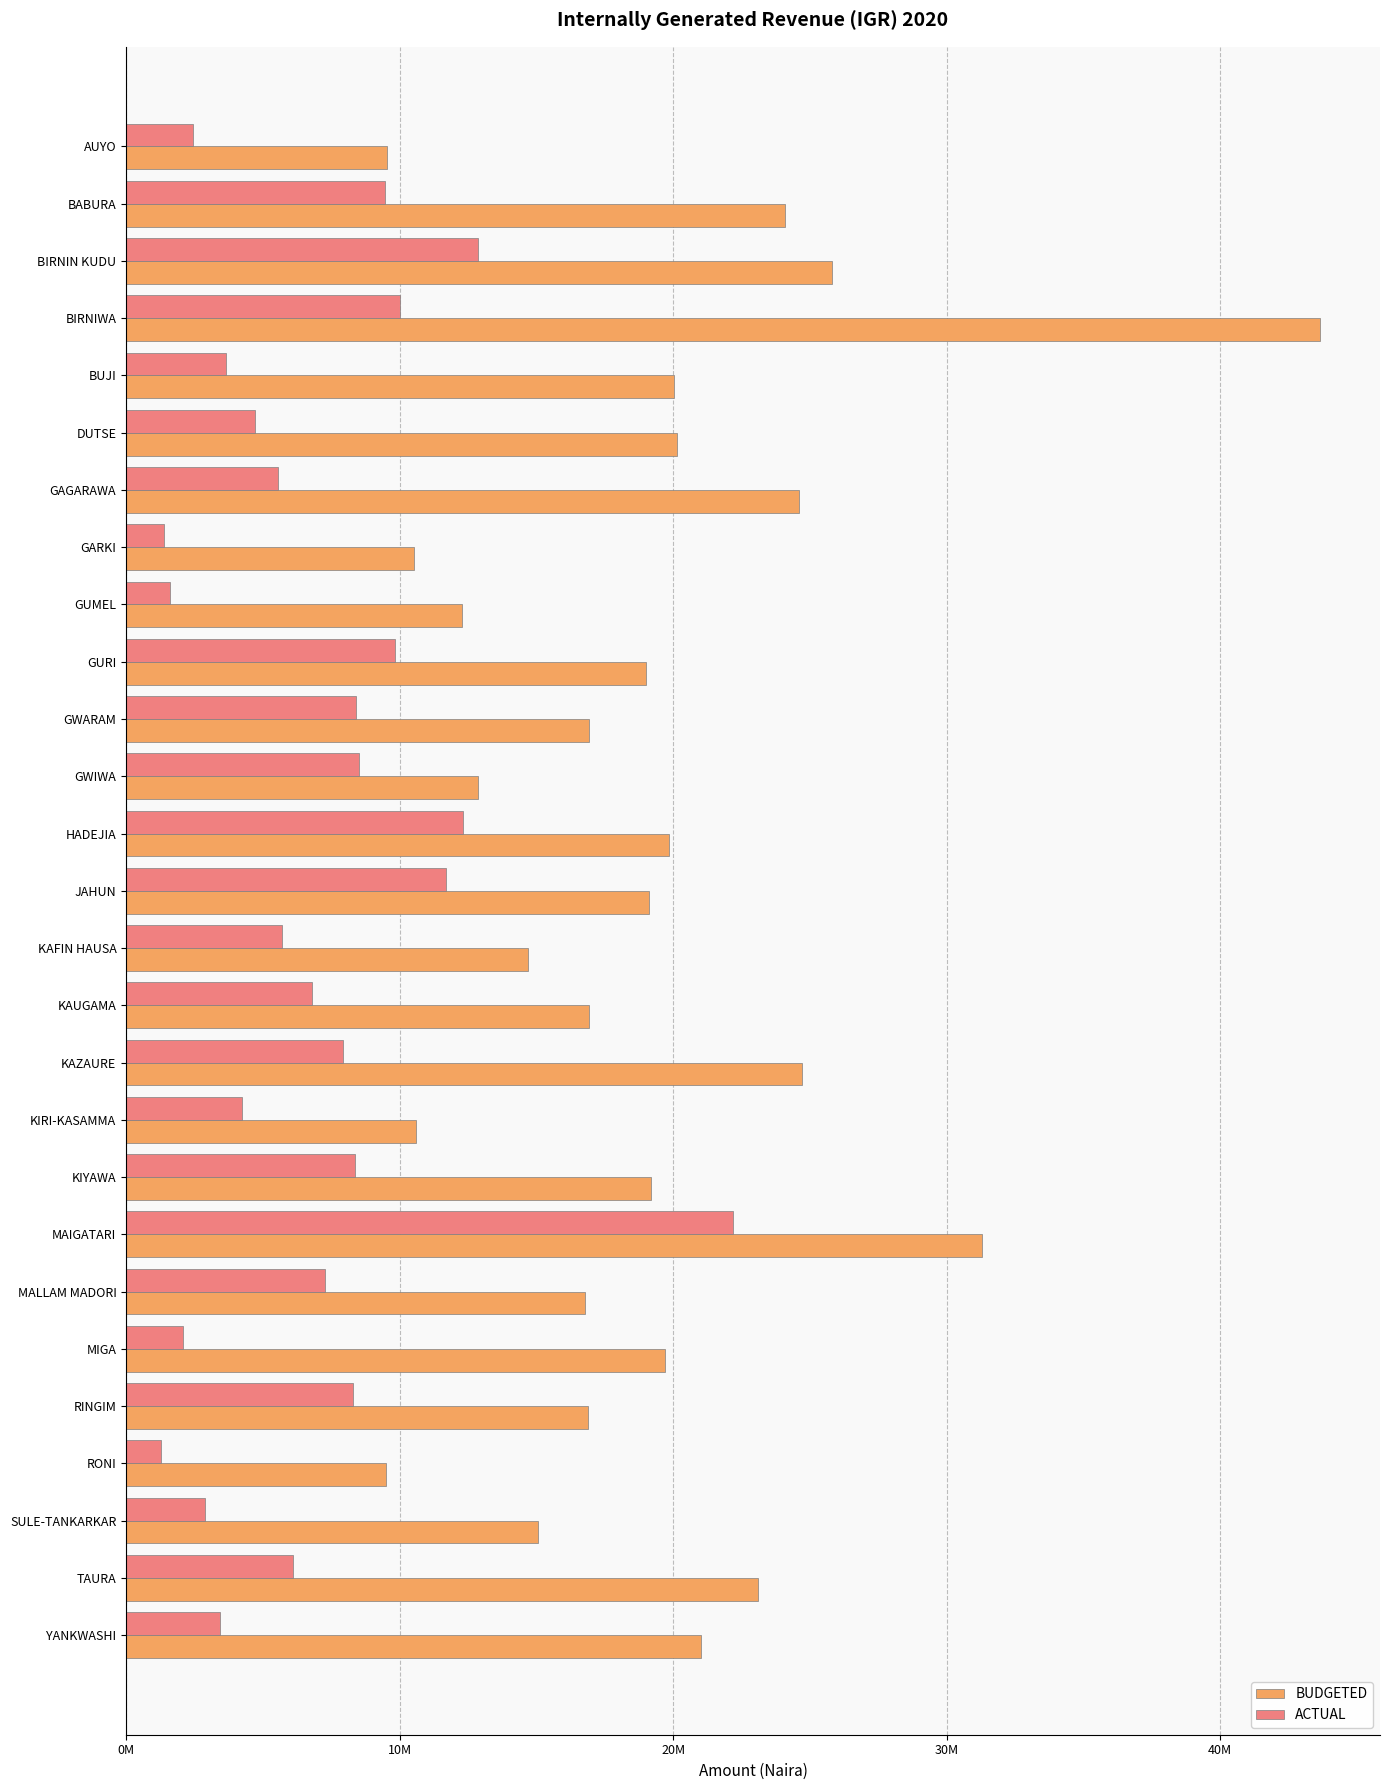

What are all the series names shown in the legend?

BUDGETED, ACTUAL